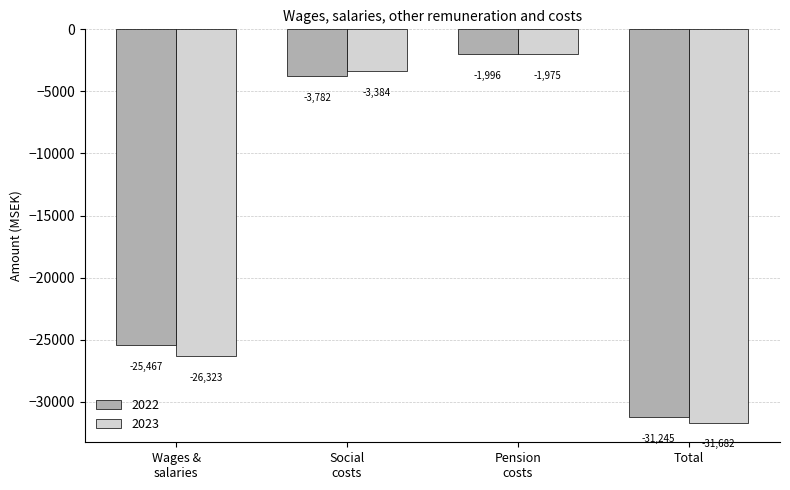

Which series has the largest total across all categories?

2022